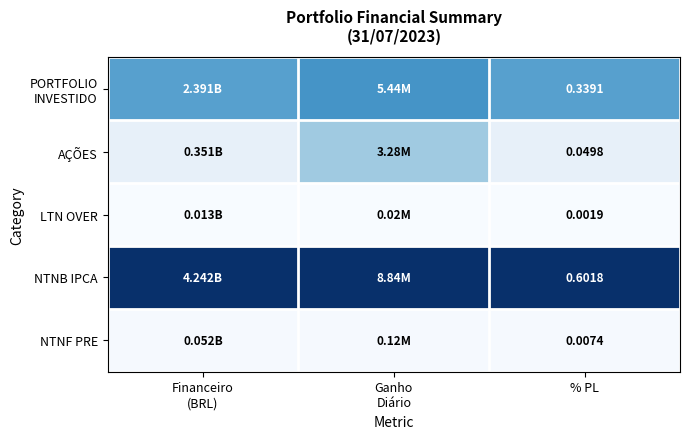

Is the value of LTN OVER at % PL greater than the value of NTNB IPCA at % PL?

No